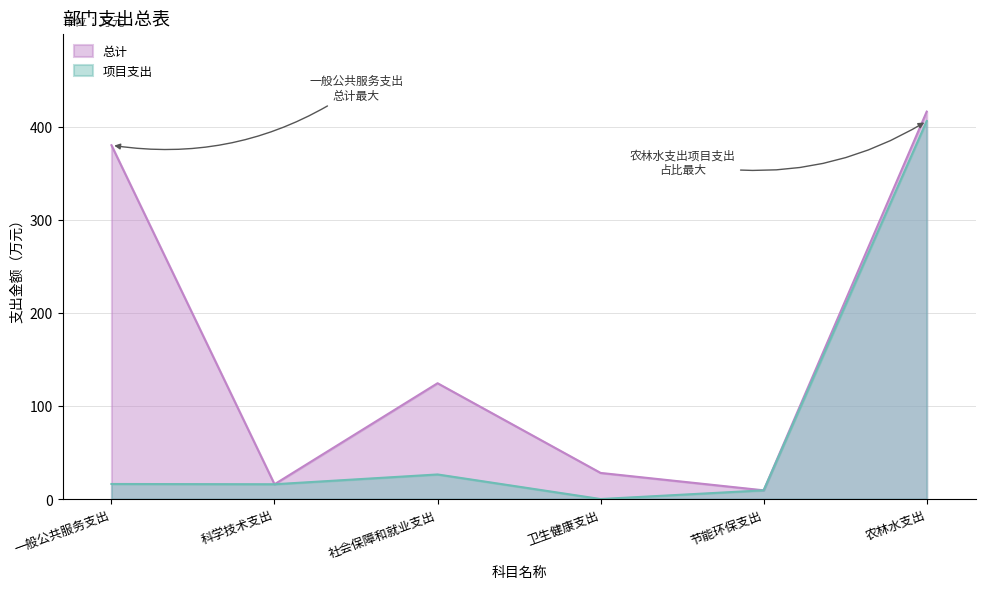

How many data points does each series have?

6